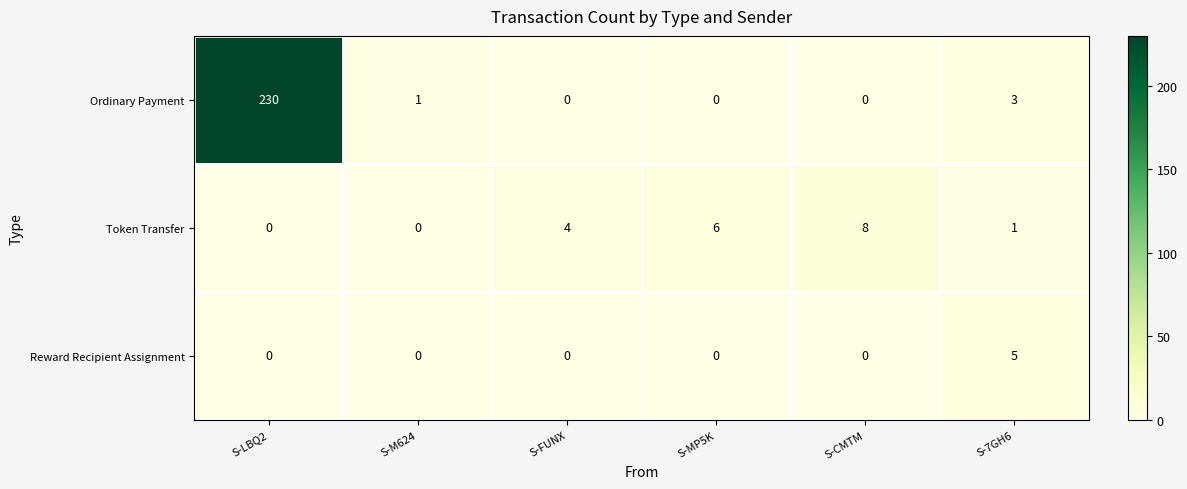

The value of Reward Recipient Assignment at S-MP5K is 0. True or false?

True